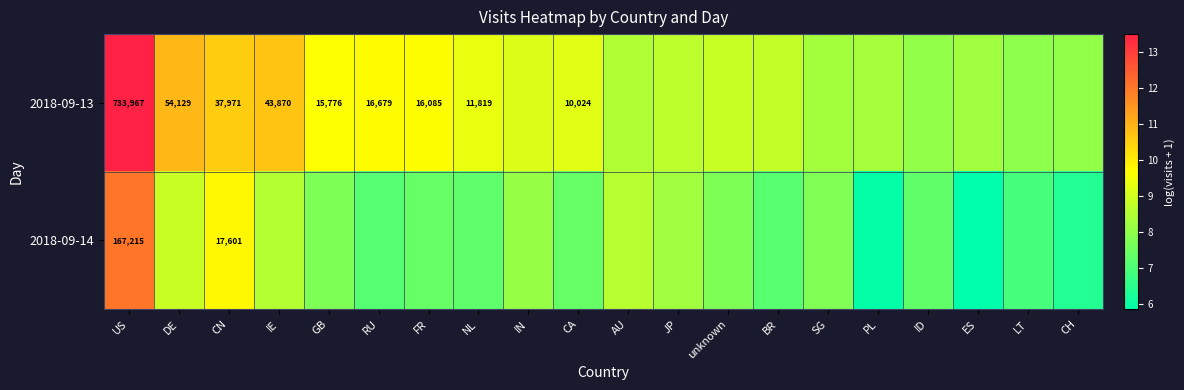

List the series in order of their overall mean, highest first.

2018-09-13, 2018-09-14